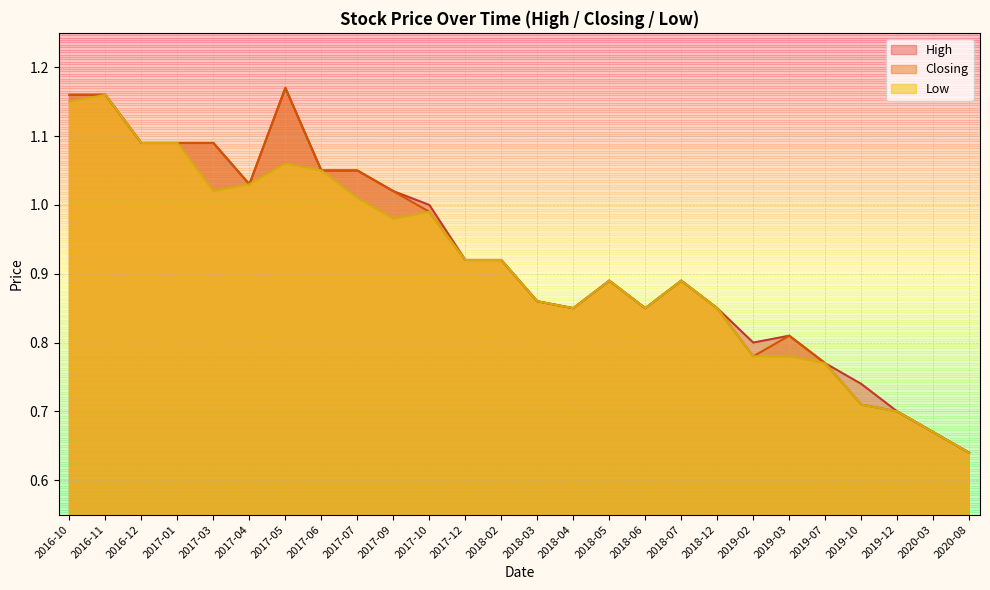

What are all the series names shown in the legend?

High, Closing, Low